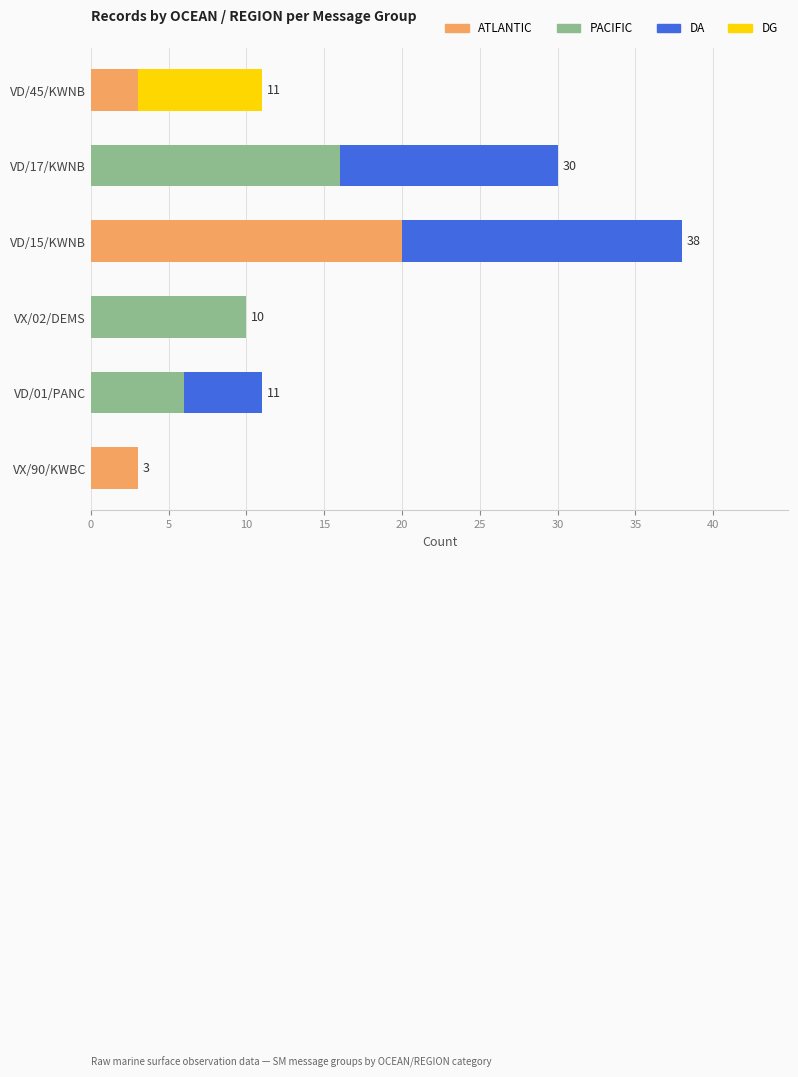

What is the maximum value for ATLANTIC?

20